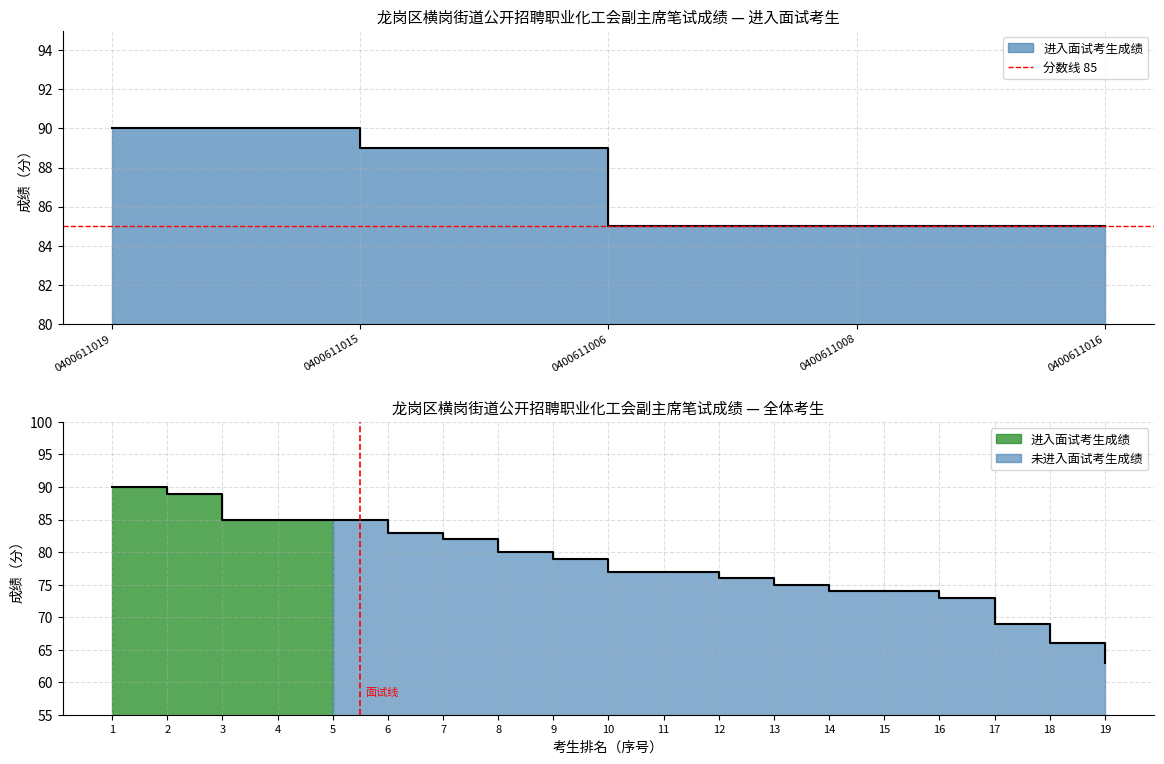

Rank the categories by value from lowest to highest.

0400611006, 0400611008, 0400611016, 0400611015, 0400611019